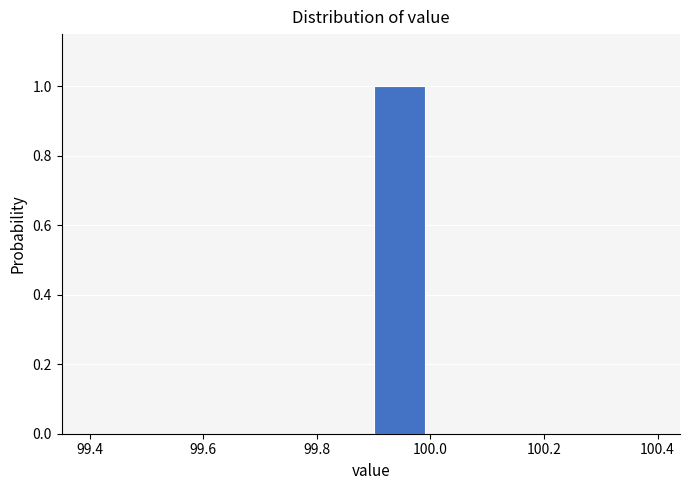

Reading left to right, transcribe this chart: for each bar, give the range it covers on the x-axis and its height. The values are not printed on the chart, so give them approximately, as read against the axis.

99.4 to 99.5: 0
99.5 to 99.6: 0
99.6 to 99.7: 0
99.7 to 99.8: 0
99.8 to 99.9: 0
99.9 to 100.0: 1
100.0 to 100.1: 0
100.1 to 100.2: 0
100.2 to 100.3: 0
100.3 to 100.4: 0